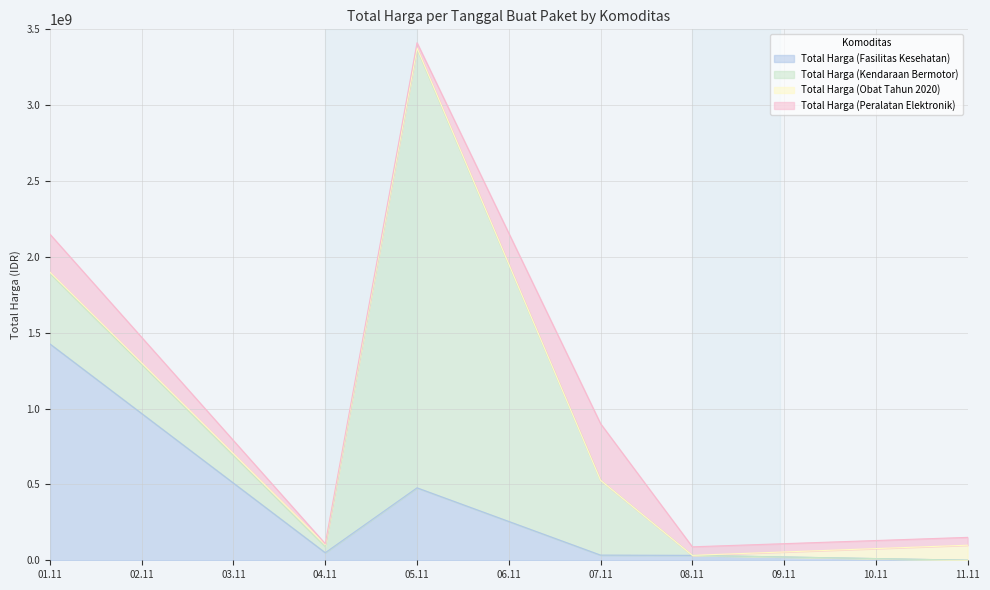

Where is the first local maximum for Total Harga (Fasilitas Kesehatan)?

2021-11-05